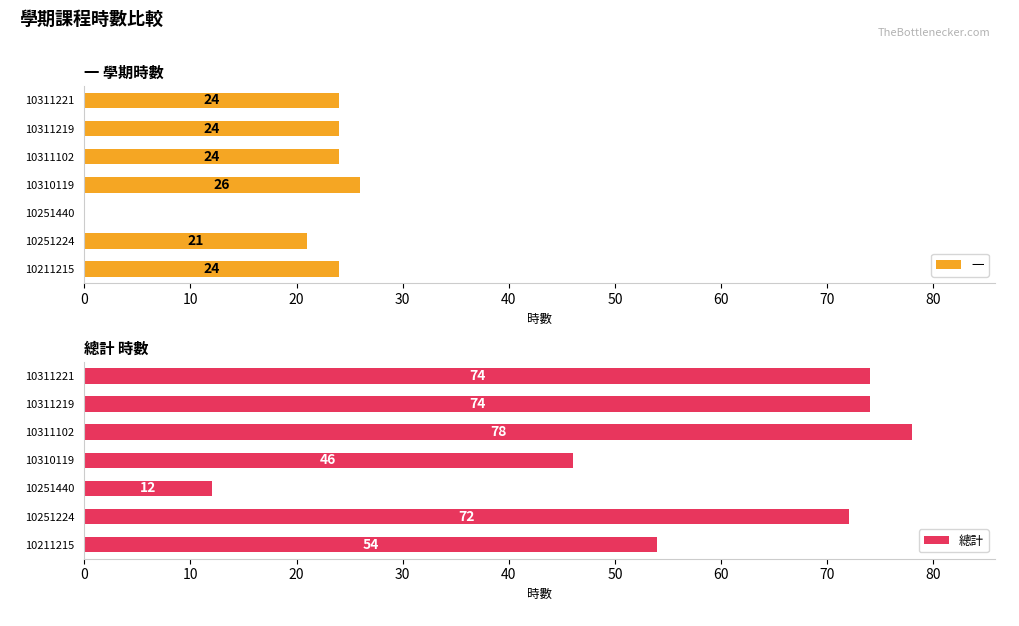

List the series in order of their peak value, highest first.

總計, 一